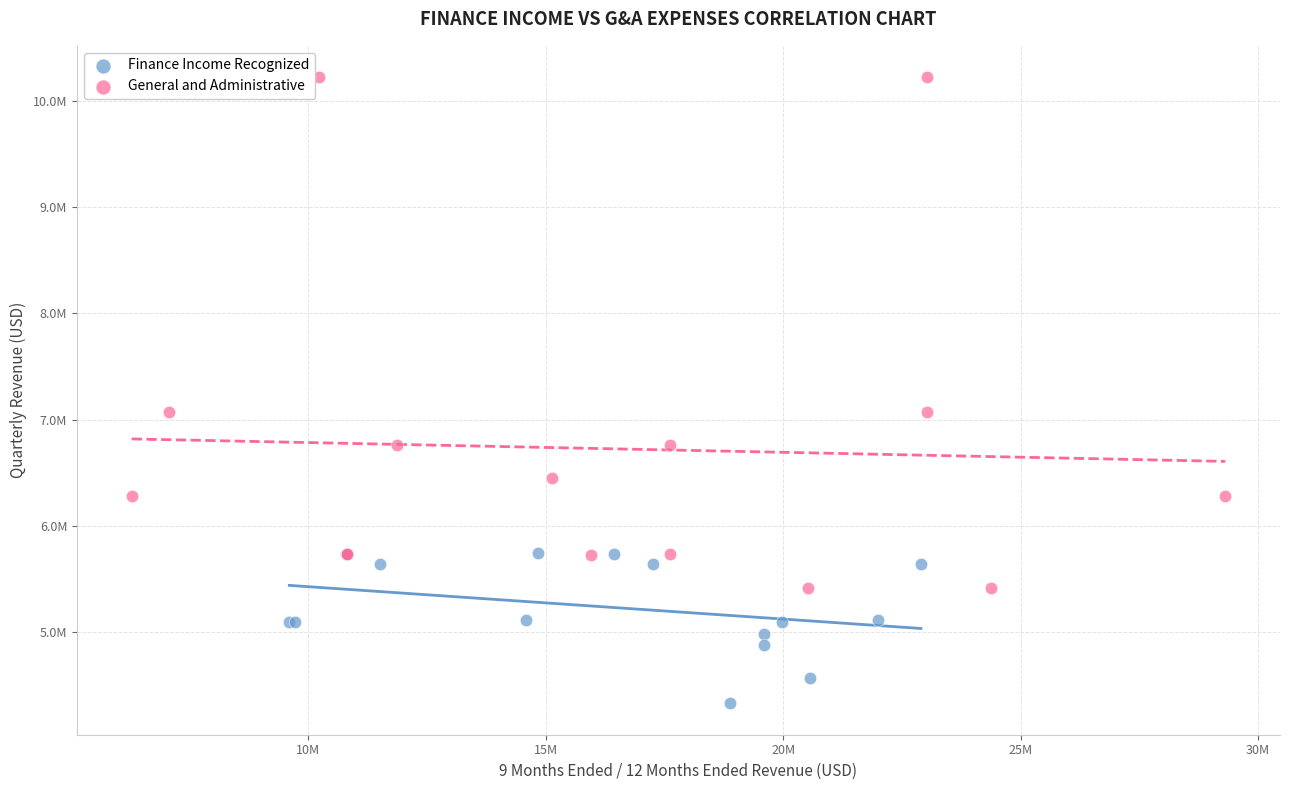

What are all the series names shown in the legend?

Finance Income Recognized, General and Administrative